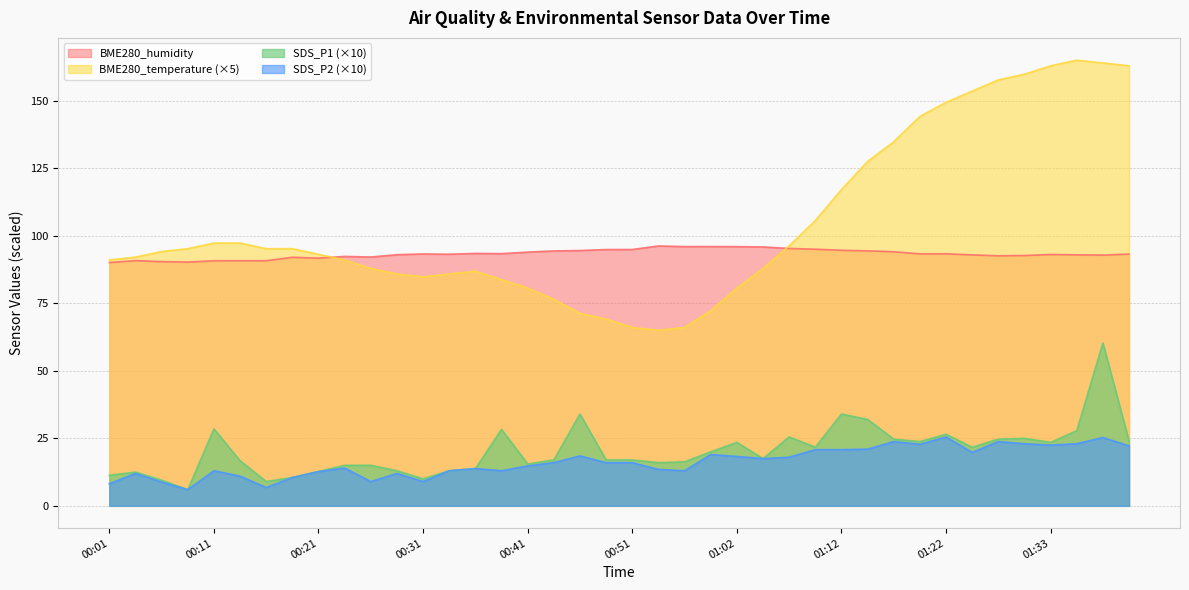

At which category does SDS_P1 reach its first local valley?

00:09